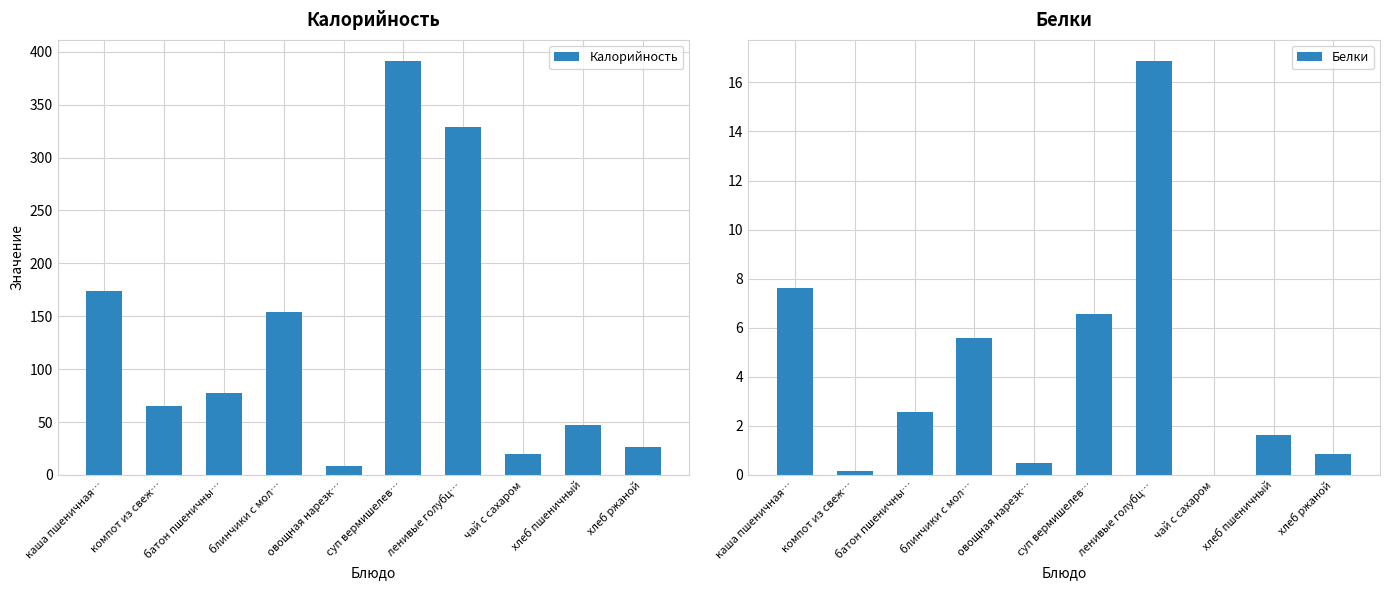

Are the bars grouped side by side (vs. stacked)?

Yes